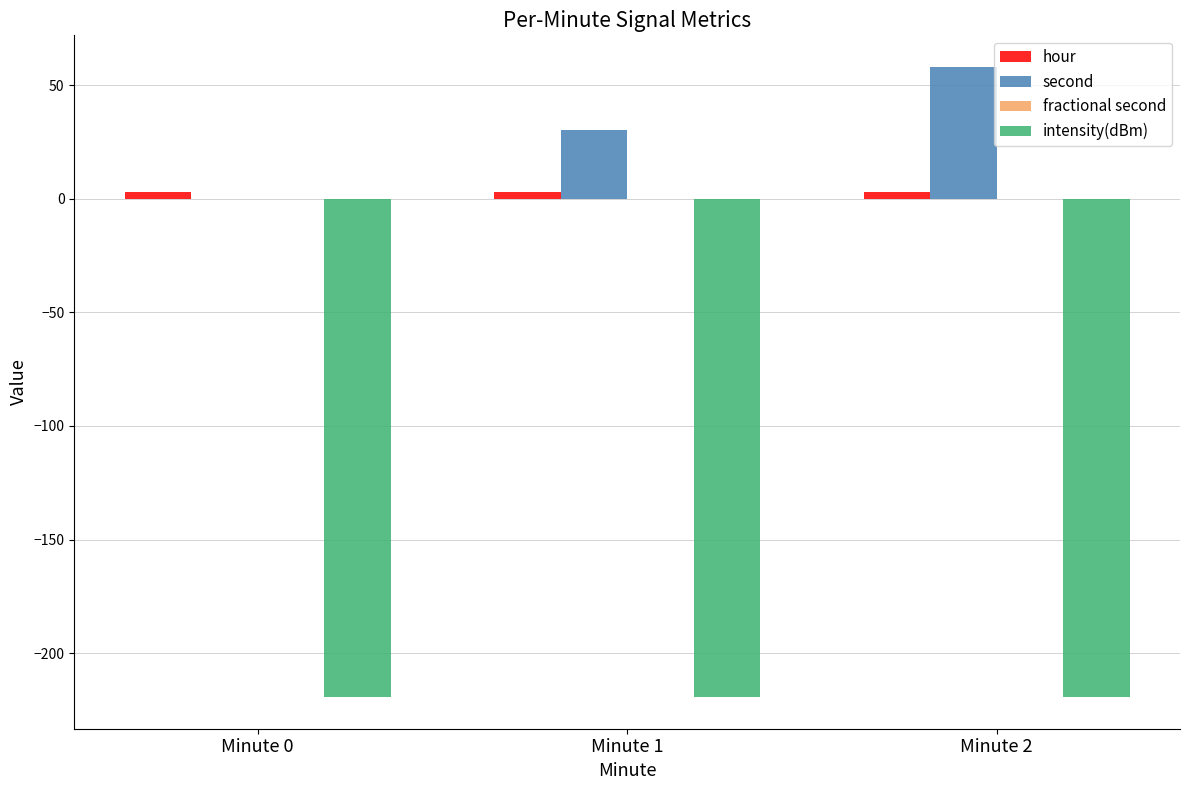

What is the greatest value displayed?

58.0